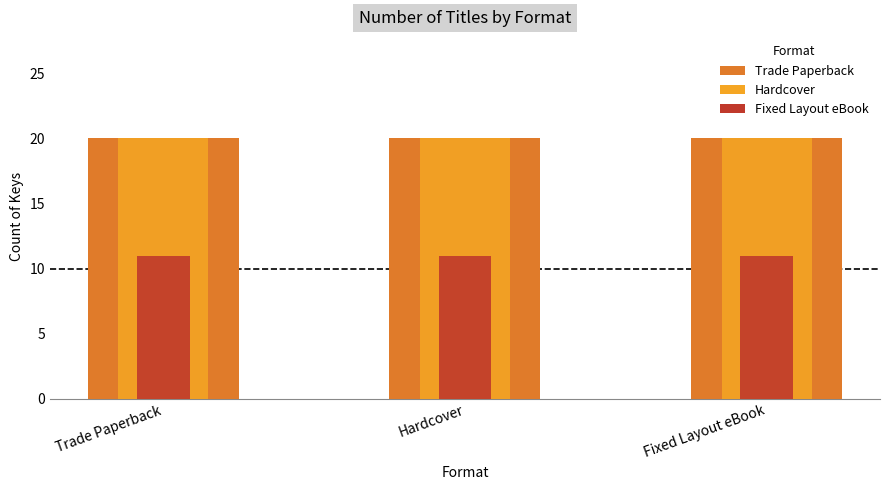

Where is Fixed Layout eBook nearest to the value 11?

Trade Paperback